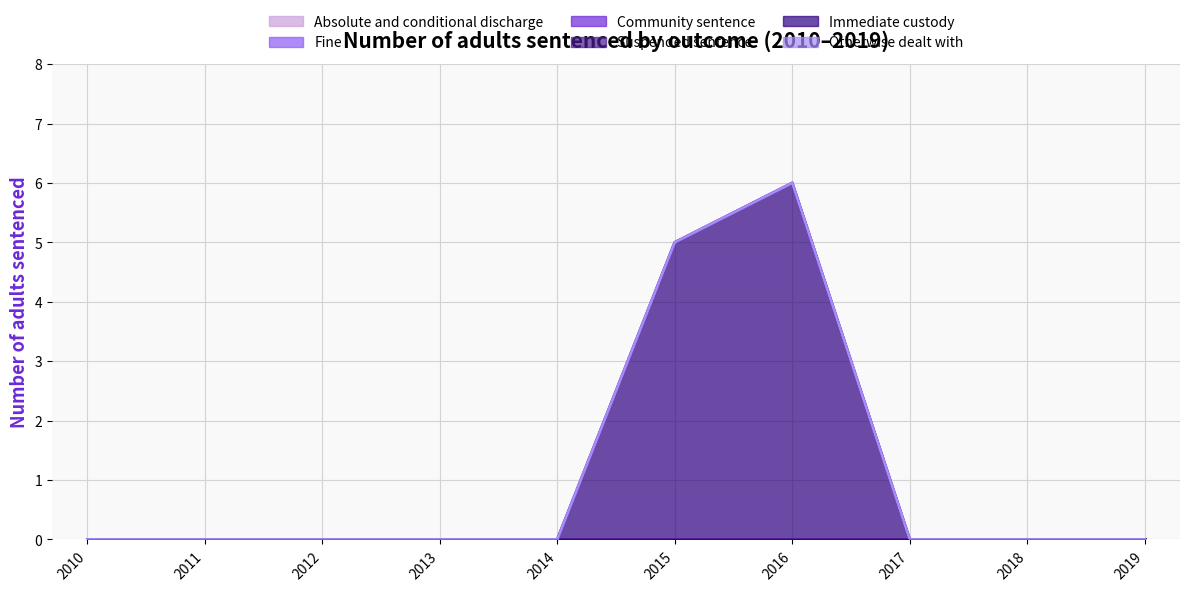

What are all the series names shown in the legend?

Absolute and conditional discharge, Fine, Community sentence, Suspended sentence, Immediate custody, Otherwise dealt with